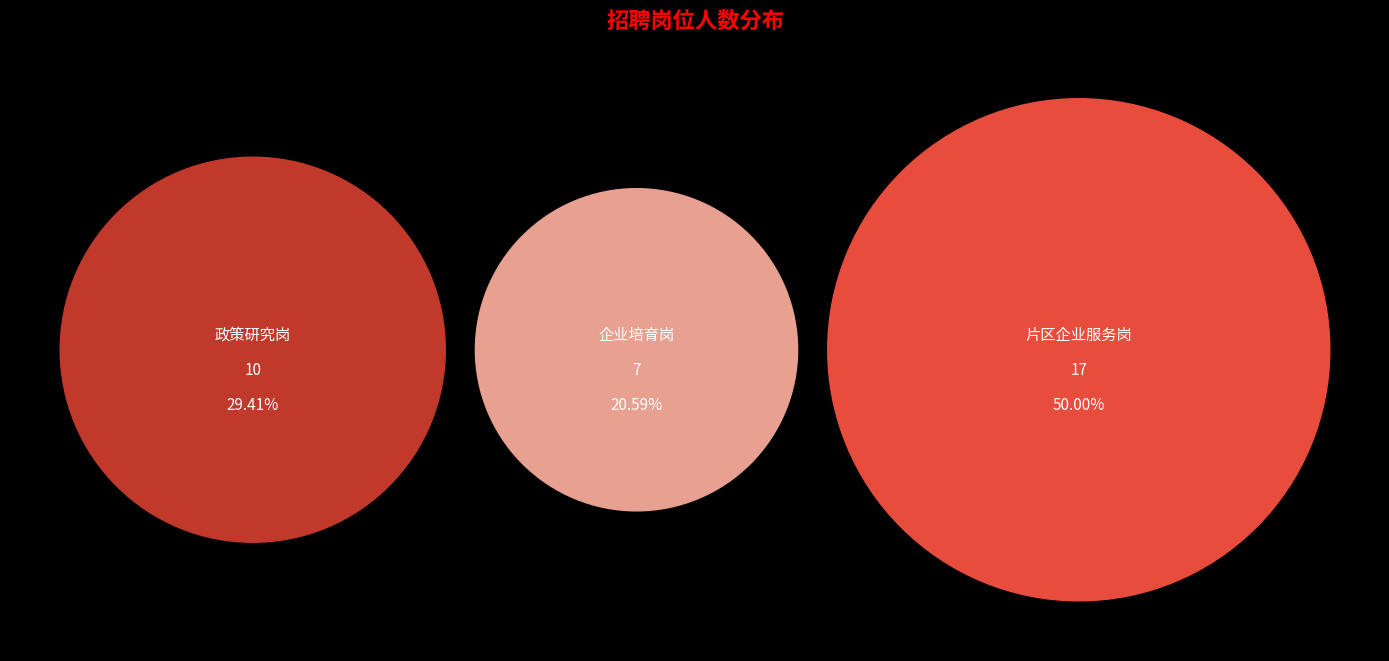

What is the smallest slice in the pie chart?

企业培育岗